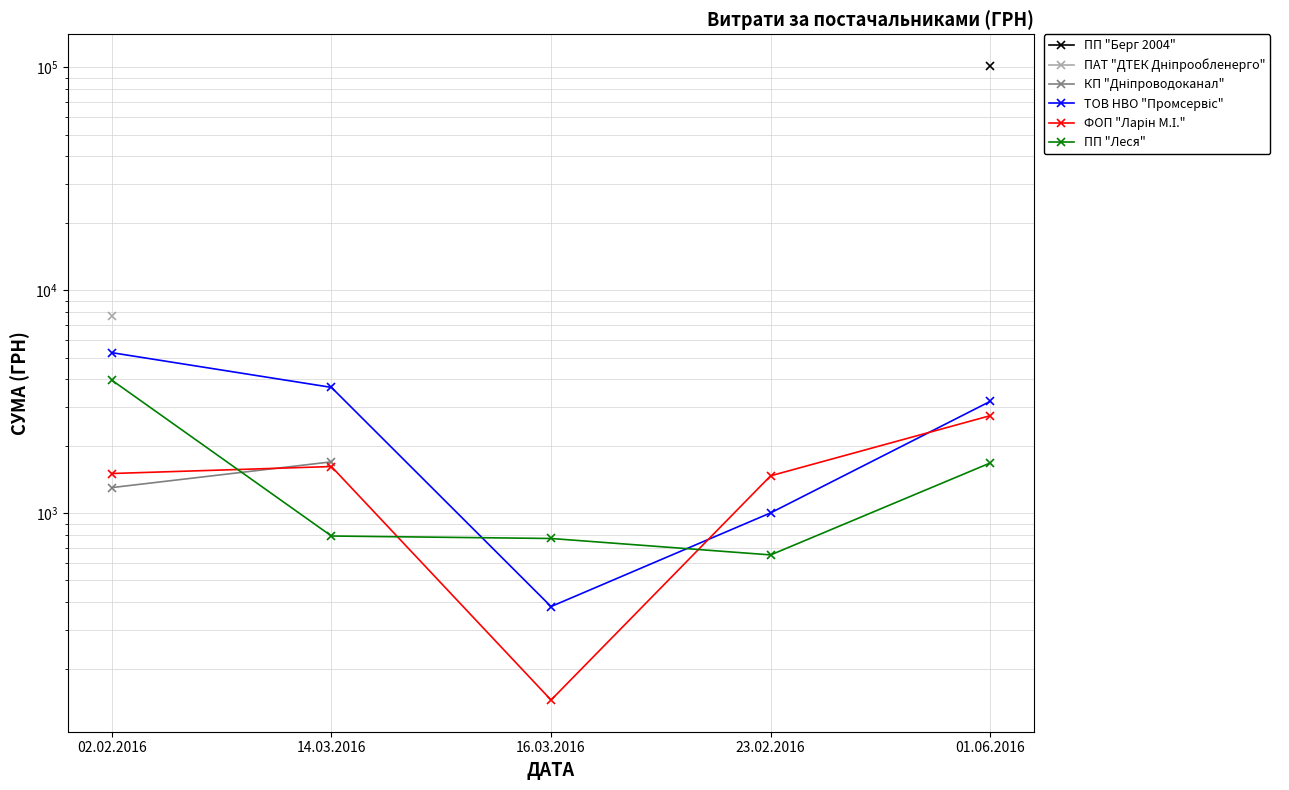

How many times do ФОП "Ларін М.І." and ПП "Леся" cross each other?

3